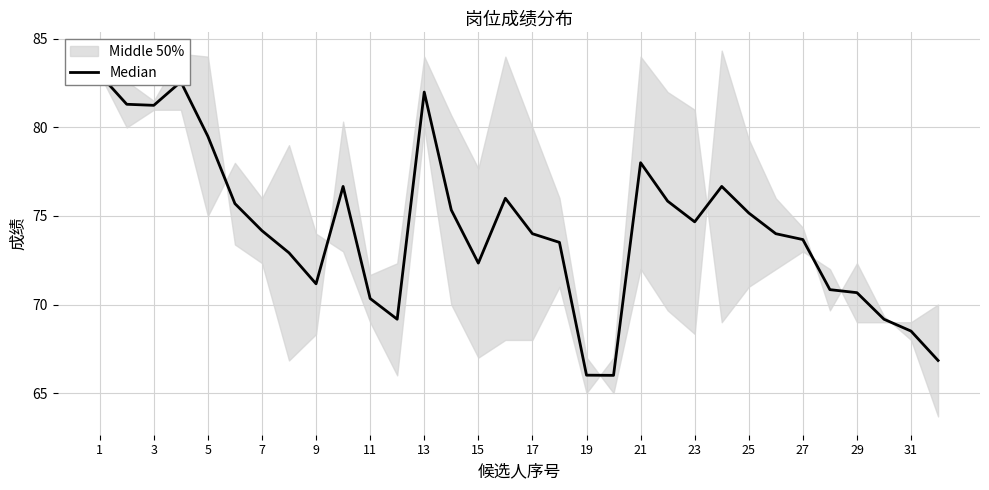

How many interior local valleys (lower than both neighbors) does the data have?

6